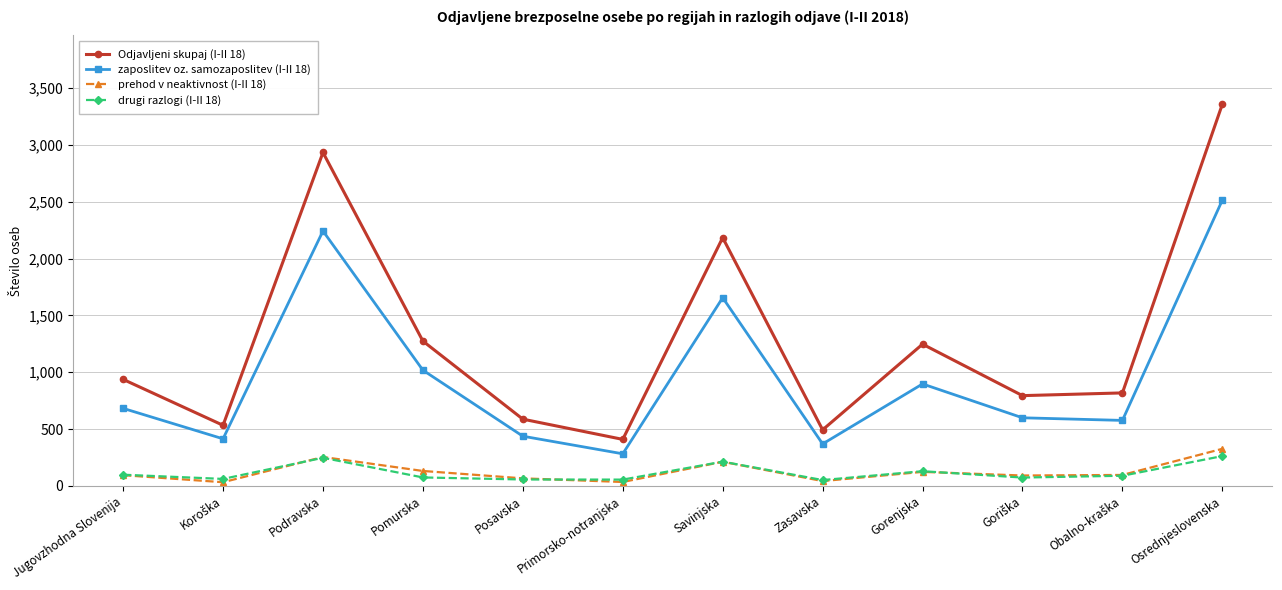

What is the total value across all series at Osrednjeslovenska?

6462